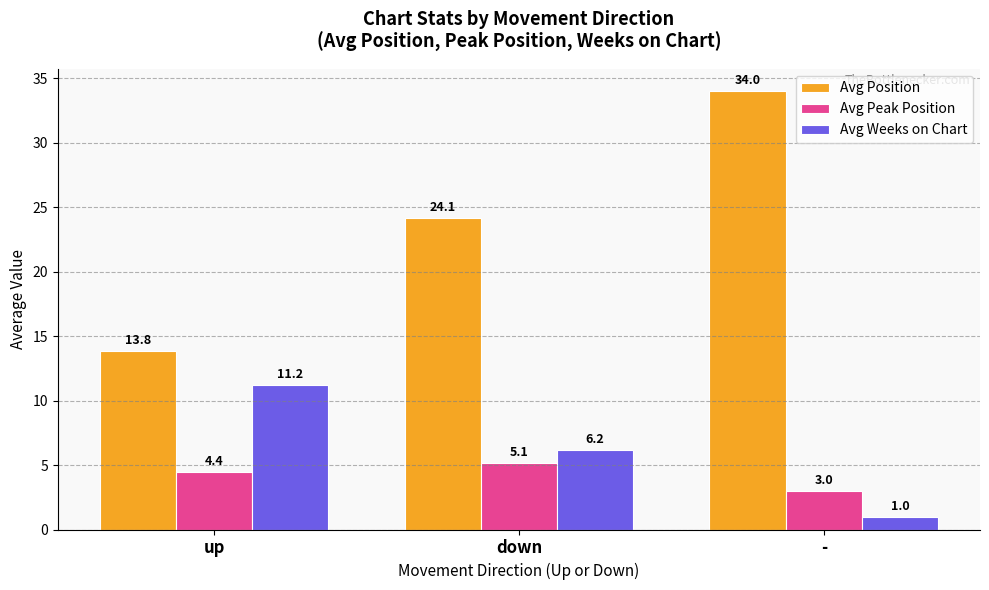

What is the sum of all Avg Peak Position values?

12.6